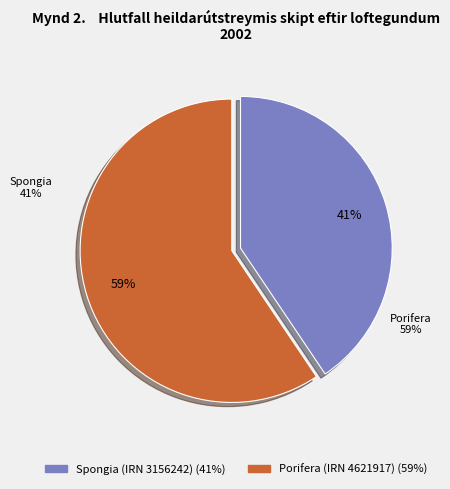

Is Spongia (IRN 3156242) the majority of the pie?

No